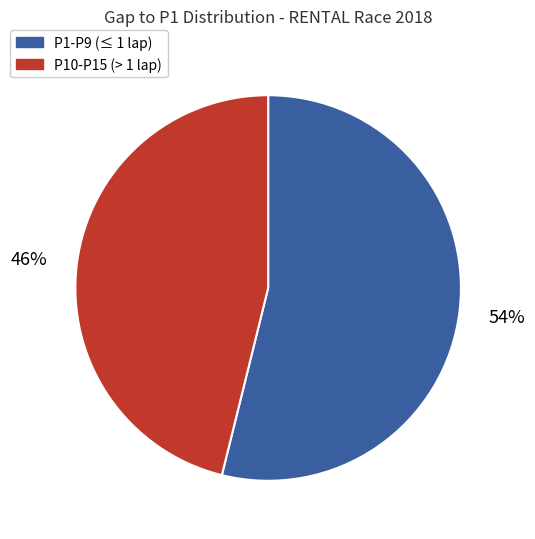

Does any single category account for the majority?

Yes